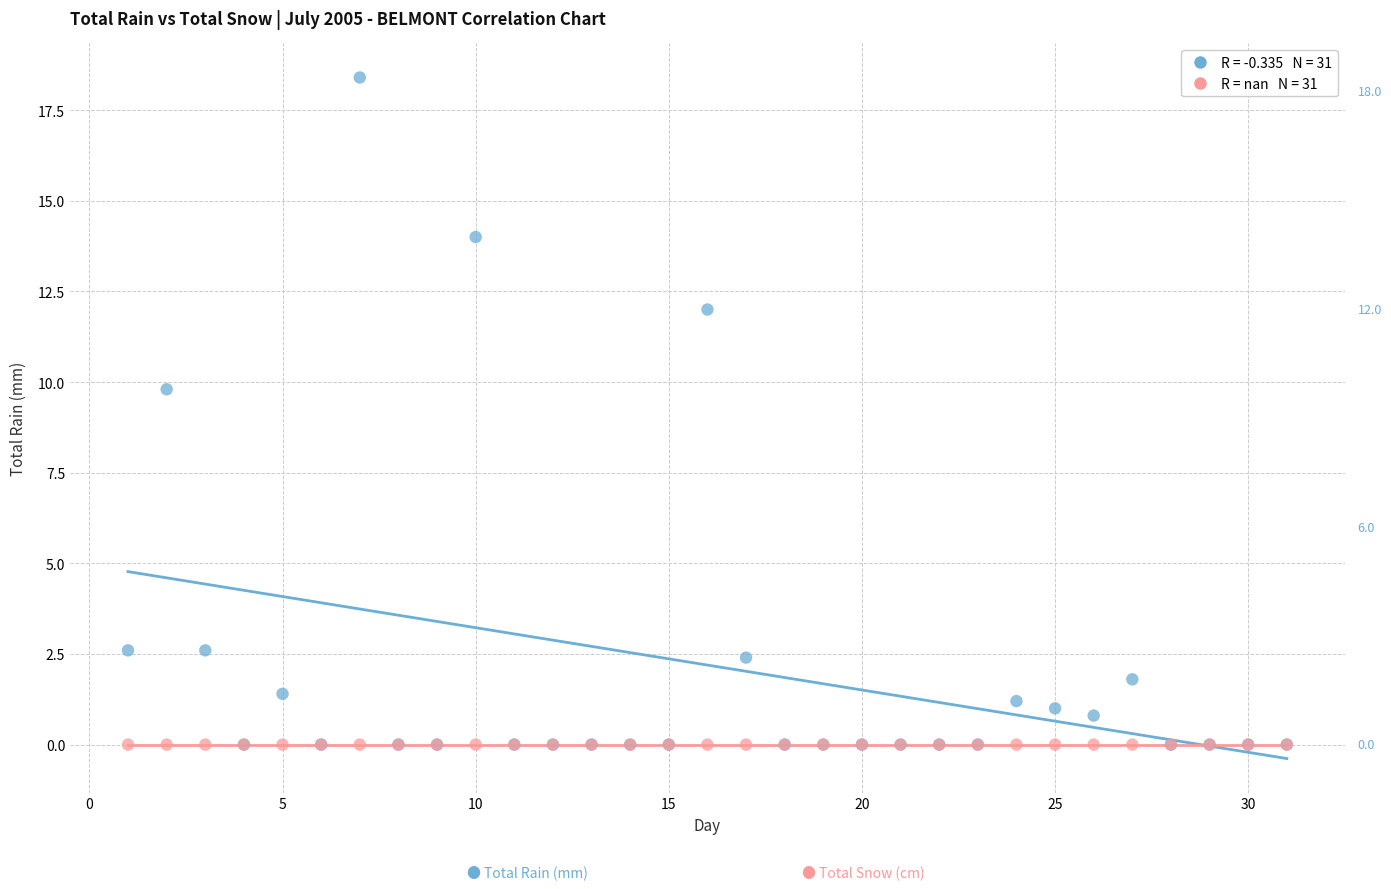

Across all series, what Y value is closest to 9?

9.8